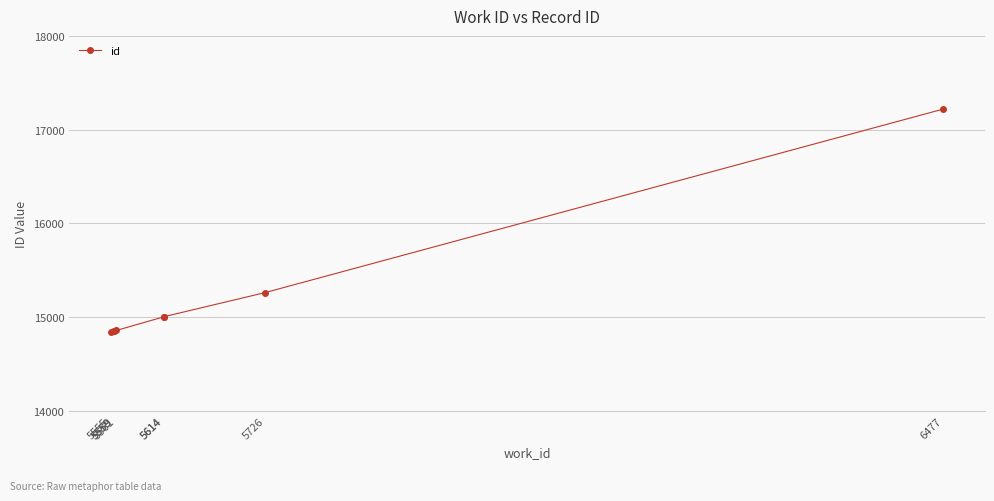

What is the average value?

15237